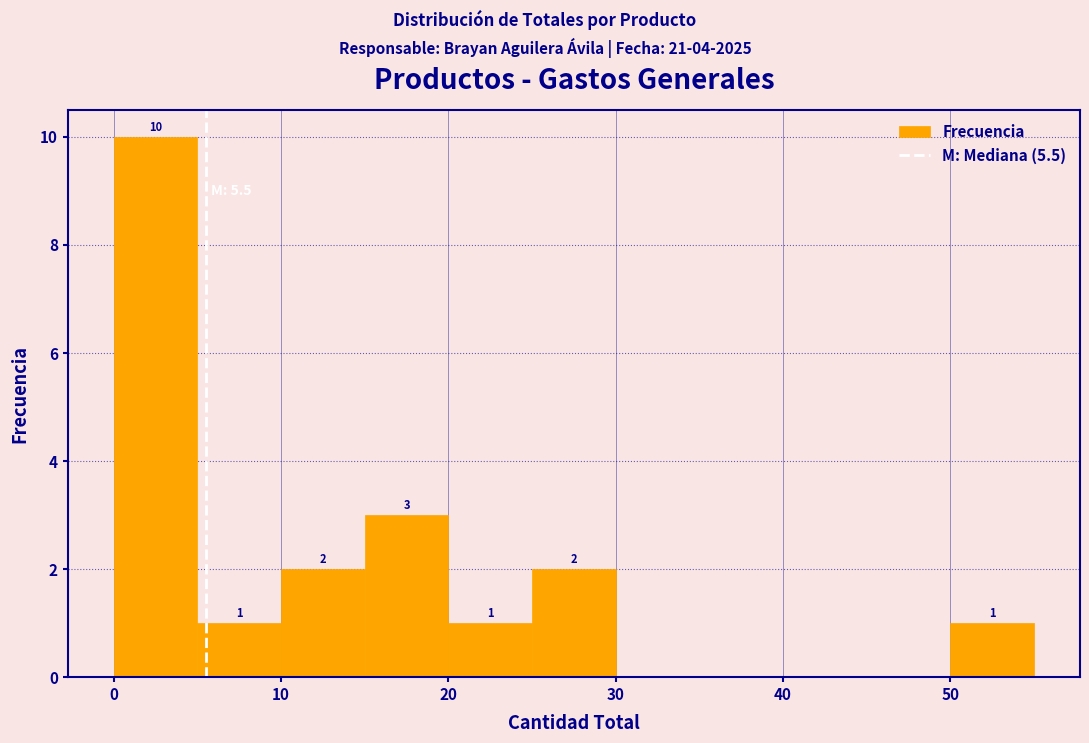

Which range on the x-axis has the tallest bar?

0 to 5